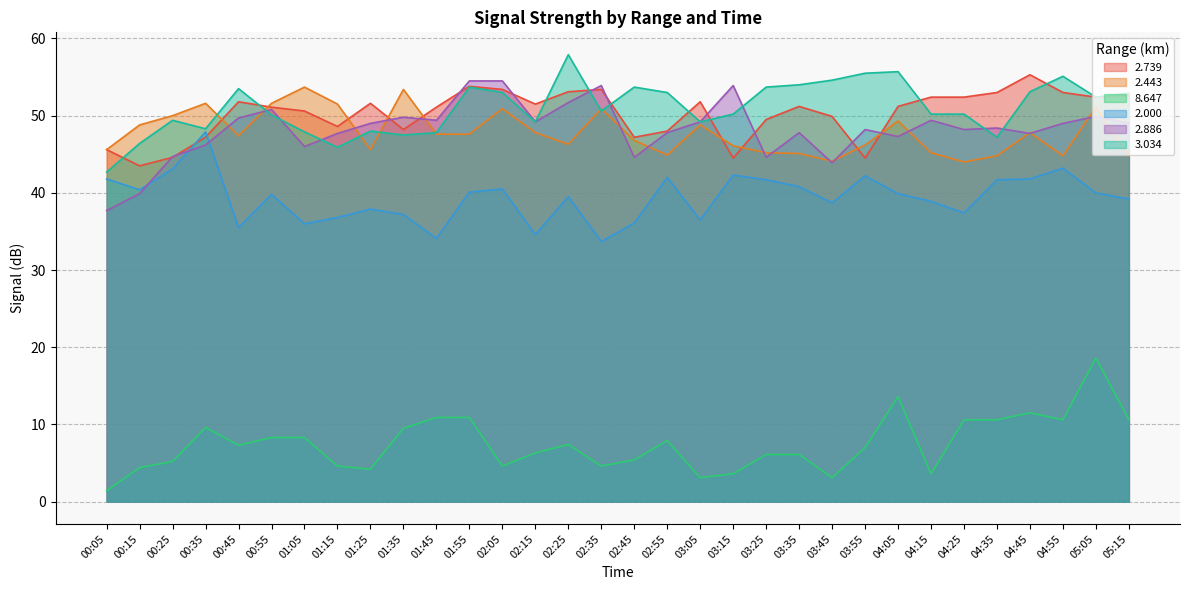

What position from the left is 00:45?

5